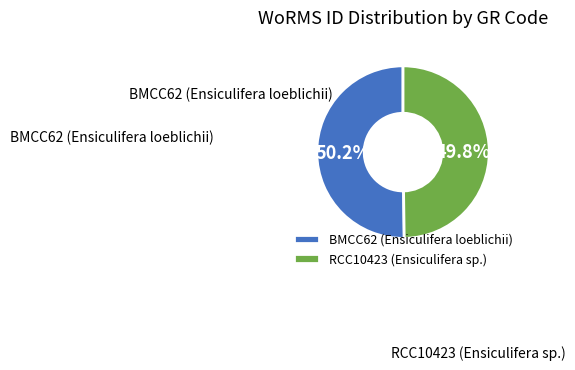

What is the ratio of the value at BMCC62 (Ensiculifera loeblichii) to the value at RCC10423 (Ensiculifera sp.)?

1.0